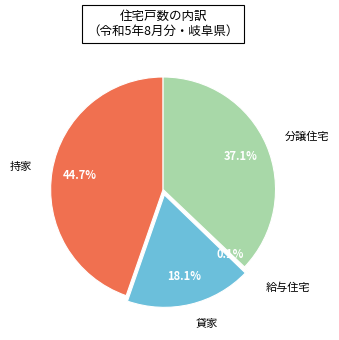

Which category has the biggest portion of the pie?

持家